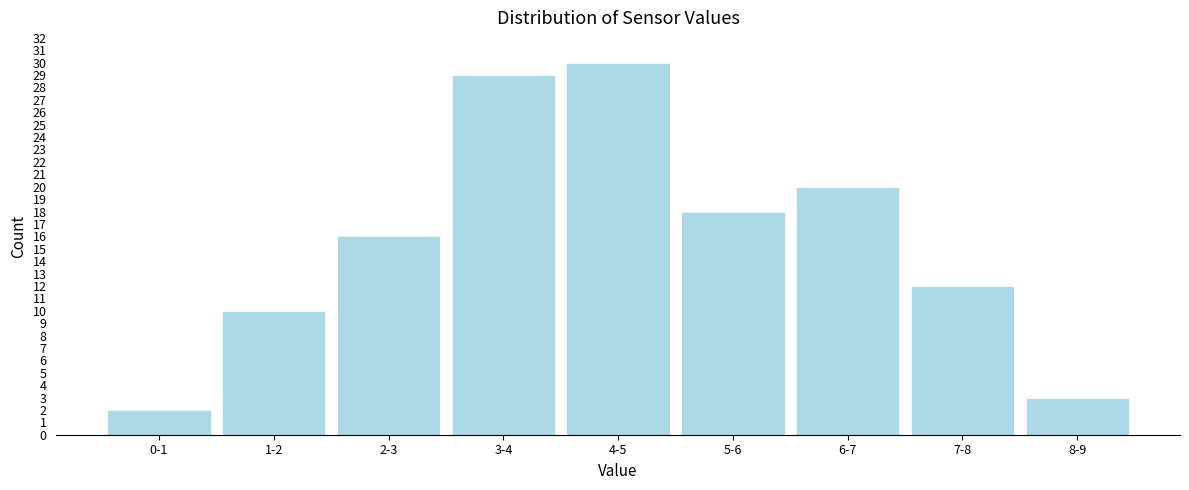

Reading left to right, transcribe all the data shown in this chart.

2	10	16	29	30	18	20	12	3